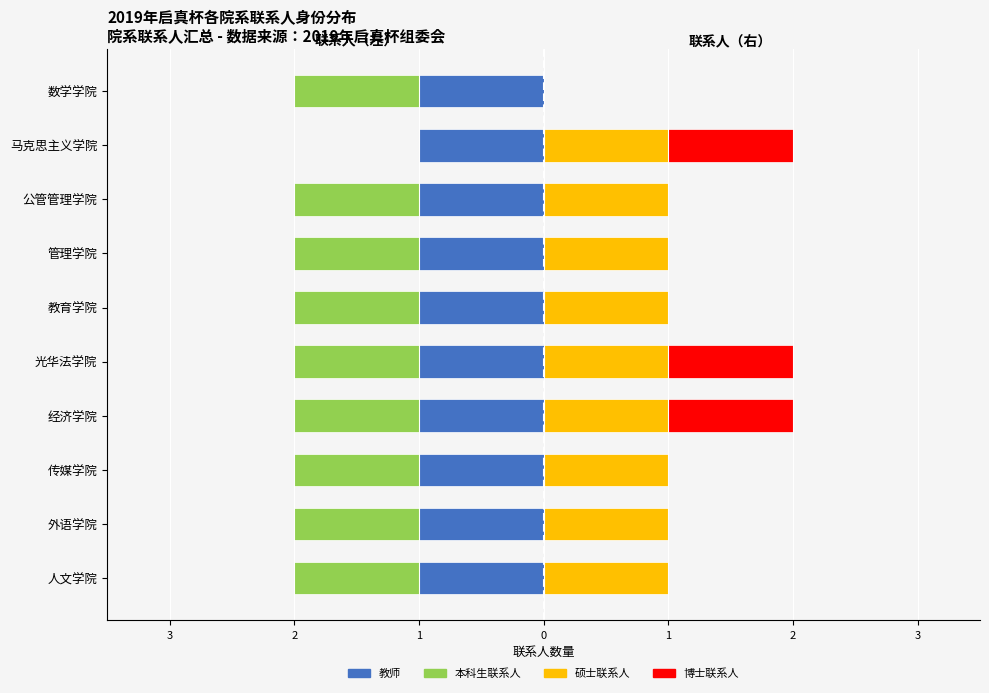

At how many categories does at least one series exceed 0?

10